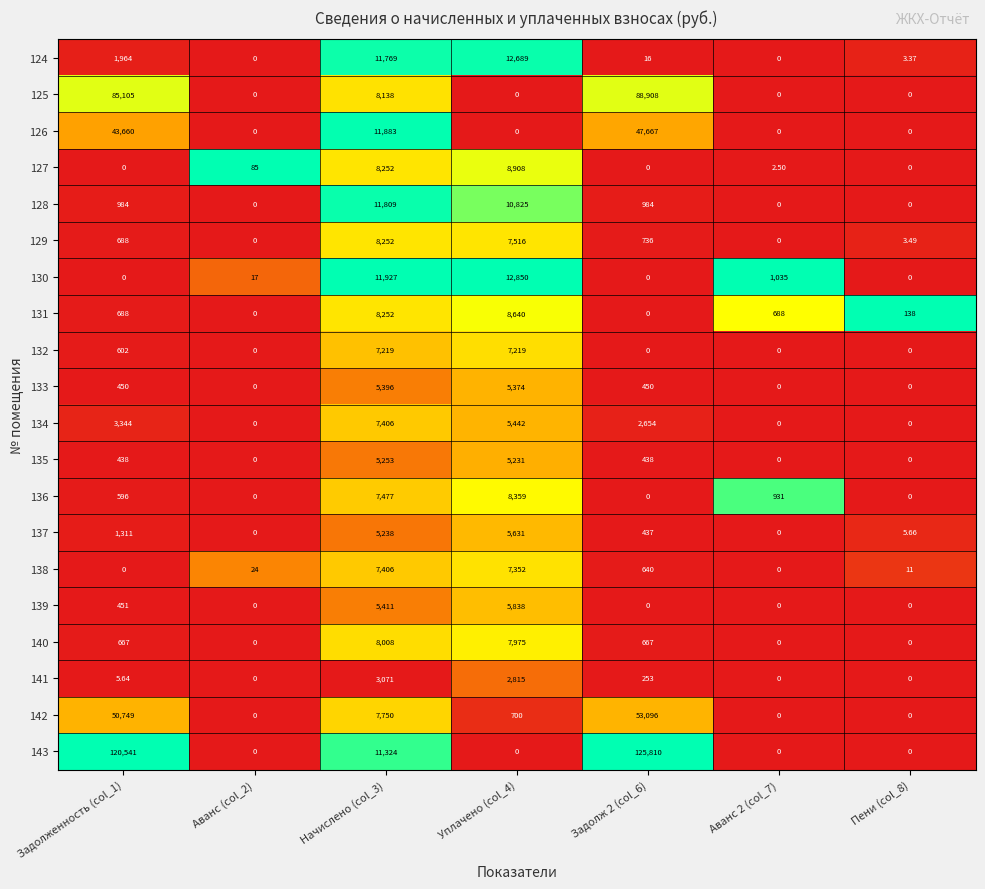

Is the value of 129 at Аванс (col_2) greater than the value of 133 at Задолж 2 (col_6)?

No